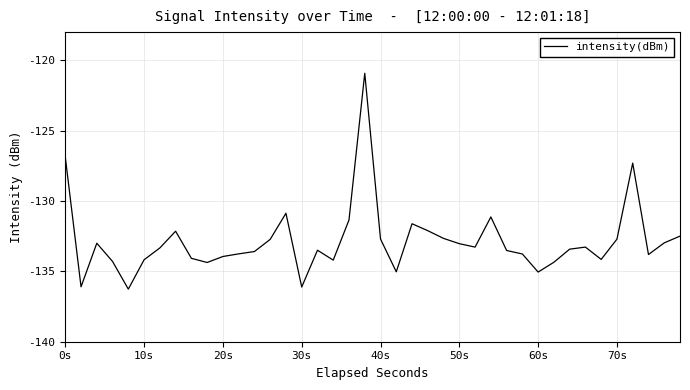

How many distinct data groups are displayed?

1